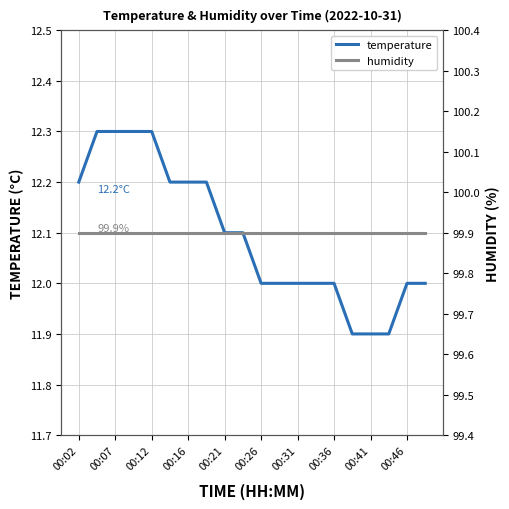

True or false: temperature has a value of 4.8 at 00:26.

False